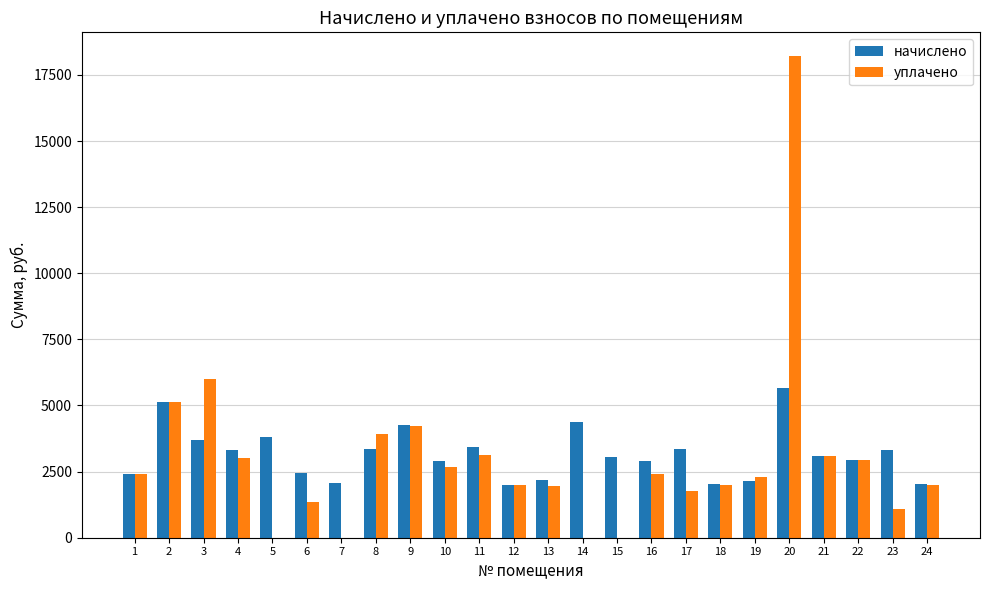

What is the greatest value displayed?

18200.0